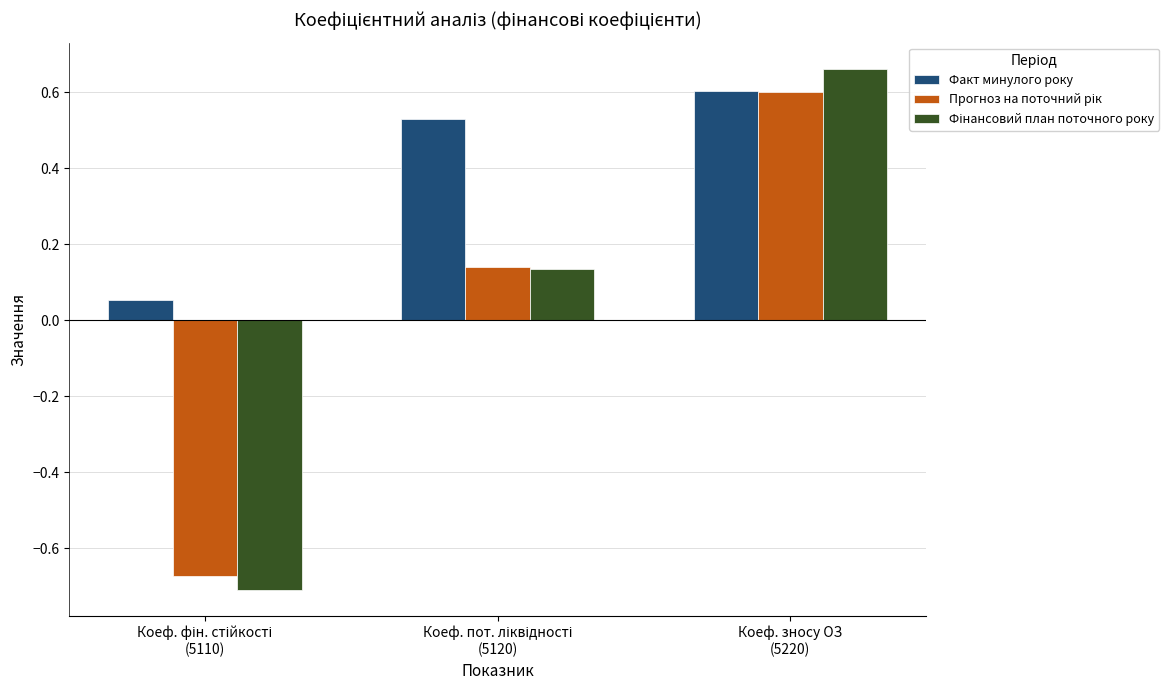

What is the highest value of the Факт минулого року series?

0.6